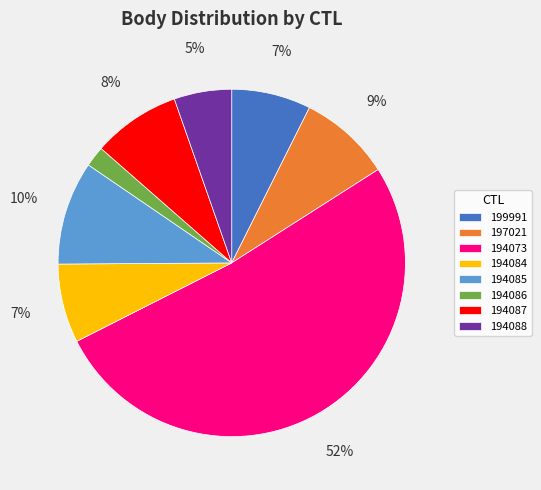

Approximately how many times larger is the value at 194088 compared to 194084?

0.7